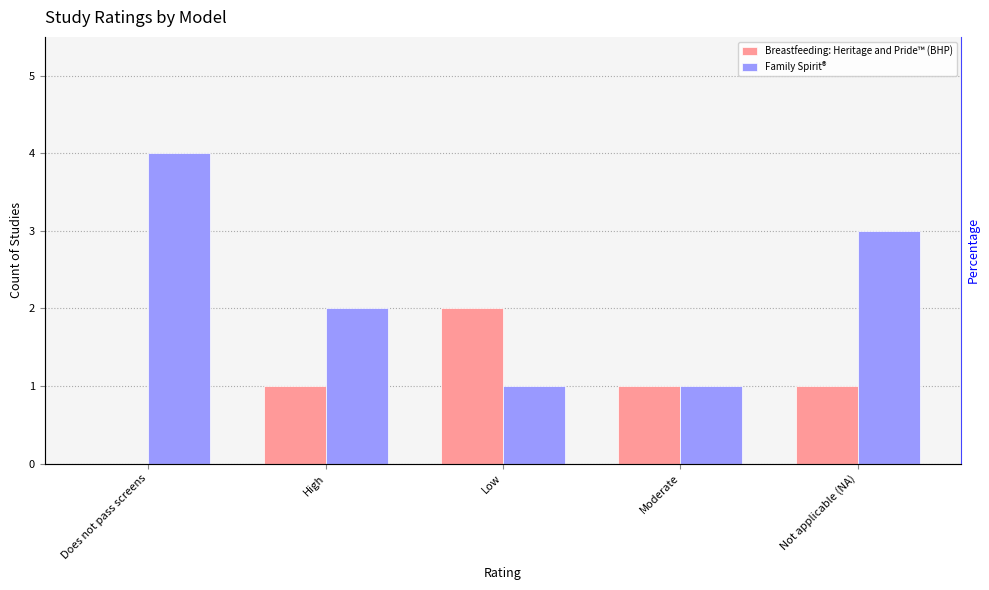

Reading left to right, list all the values displayed in this chart.

Breastfeeding: Heritage and Pride™ (BHP): 0	1	2	1	1
Family Spirit®: 4	2	1	1	3